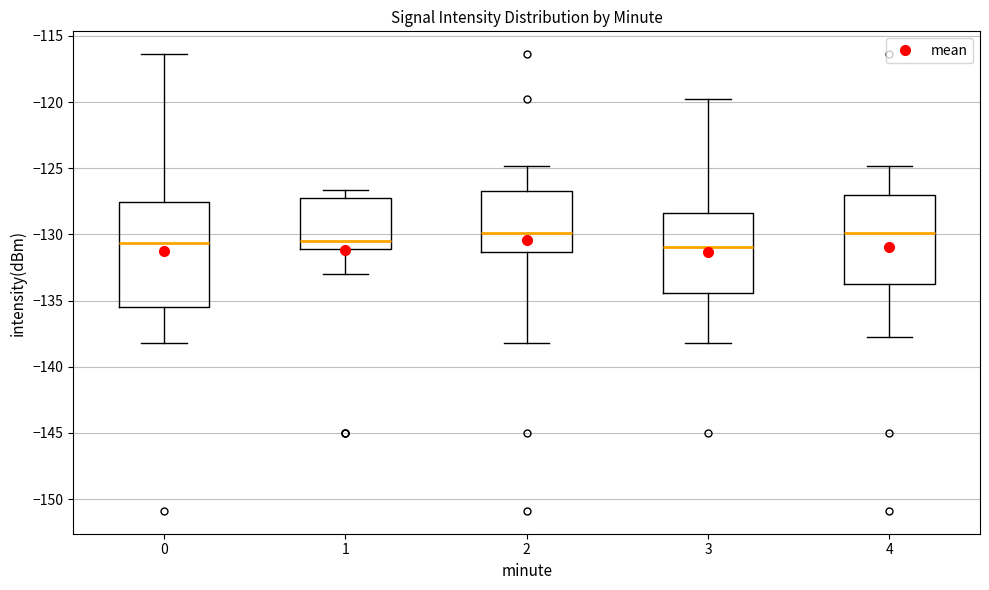

Where does the lower whisker of the box at x = 3 end on the y-axis? The values are not printed on the chart, so give them approximately, as read against the axis.

-138.0